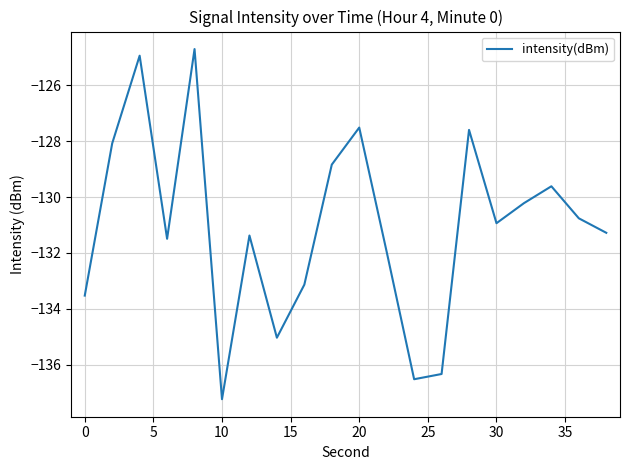

What is the minimum value shown in the chart?

-137.2